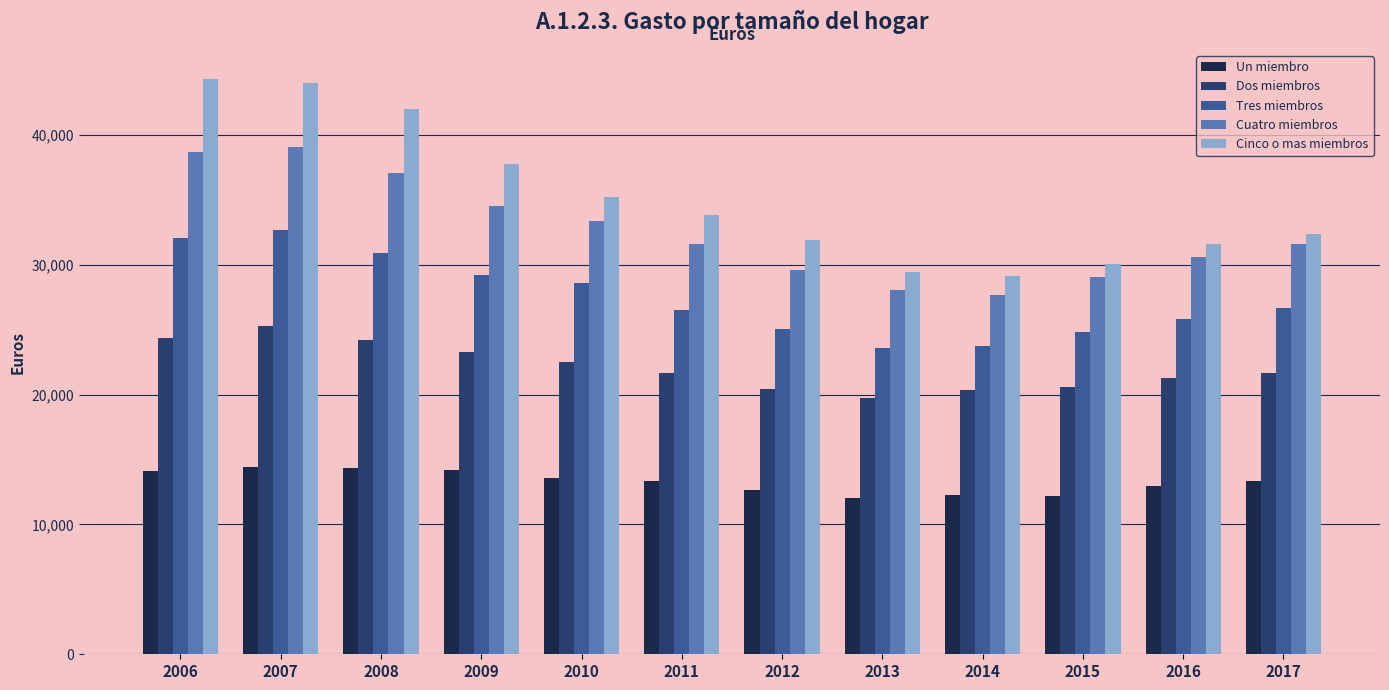

What is the minimum value for Un miembro?

12063.7